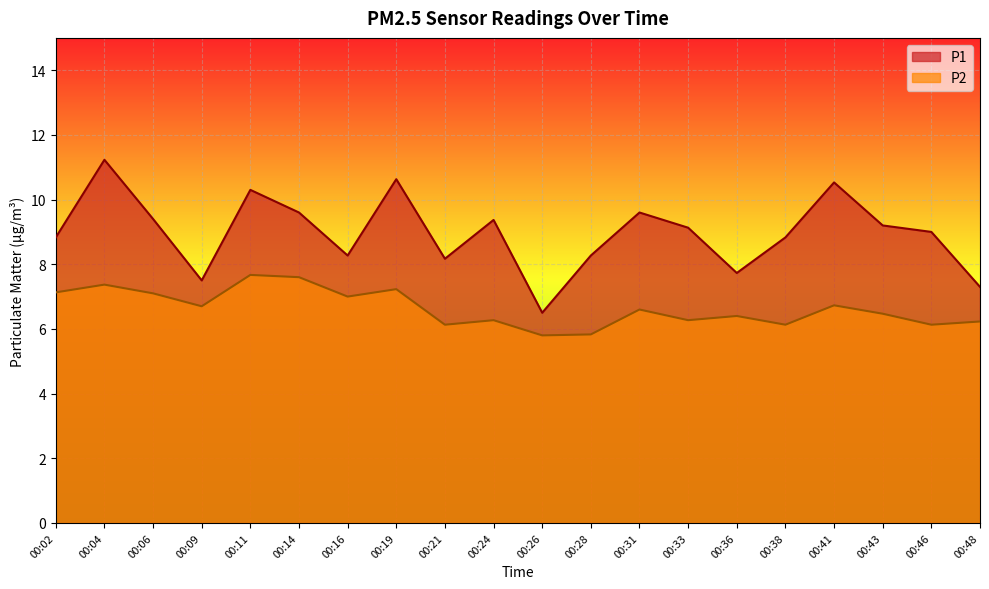

True or false: P1 and P2 cross at least once.

False